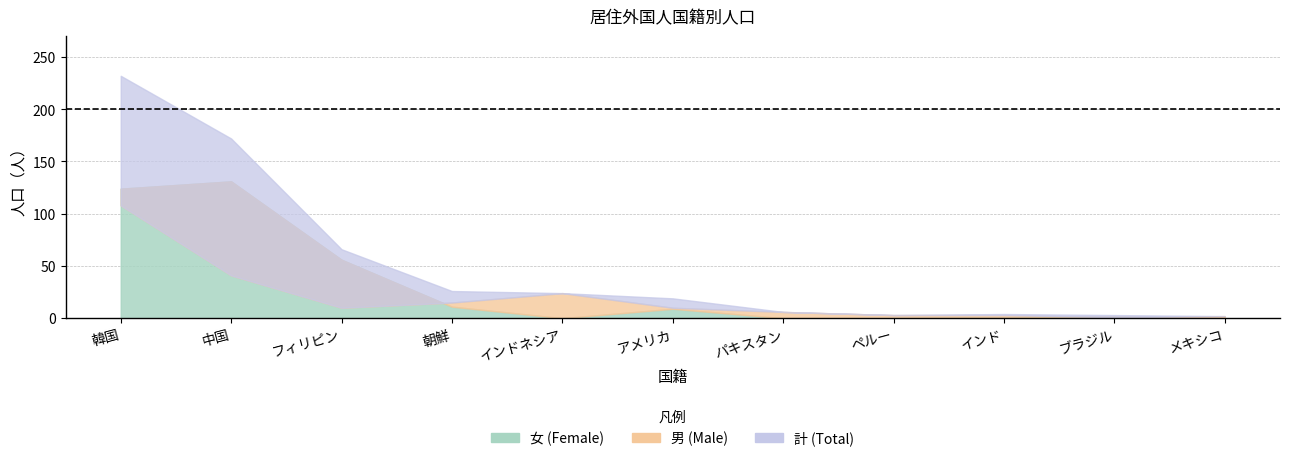

At アメリカ, list the series in order from largest to smallest.

計, 男, 女